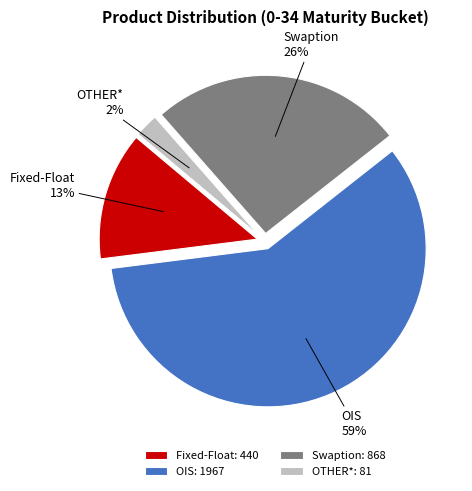

What is the ratio of the value at Fixed-Float to the value at OIS?

0.2